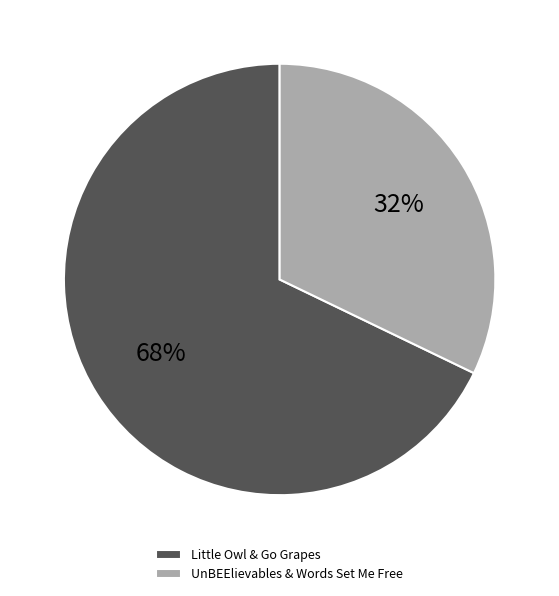

Which has a higher value, Little Owl & Go Grapes or UnBEElievables & Words Set Me Free?

Little Owl & Go Grapes